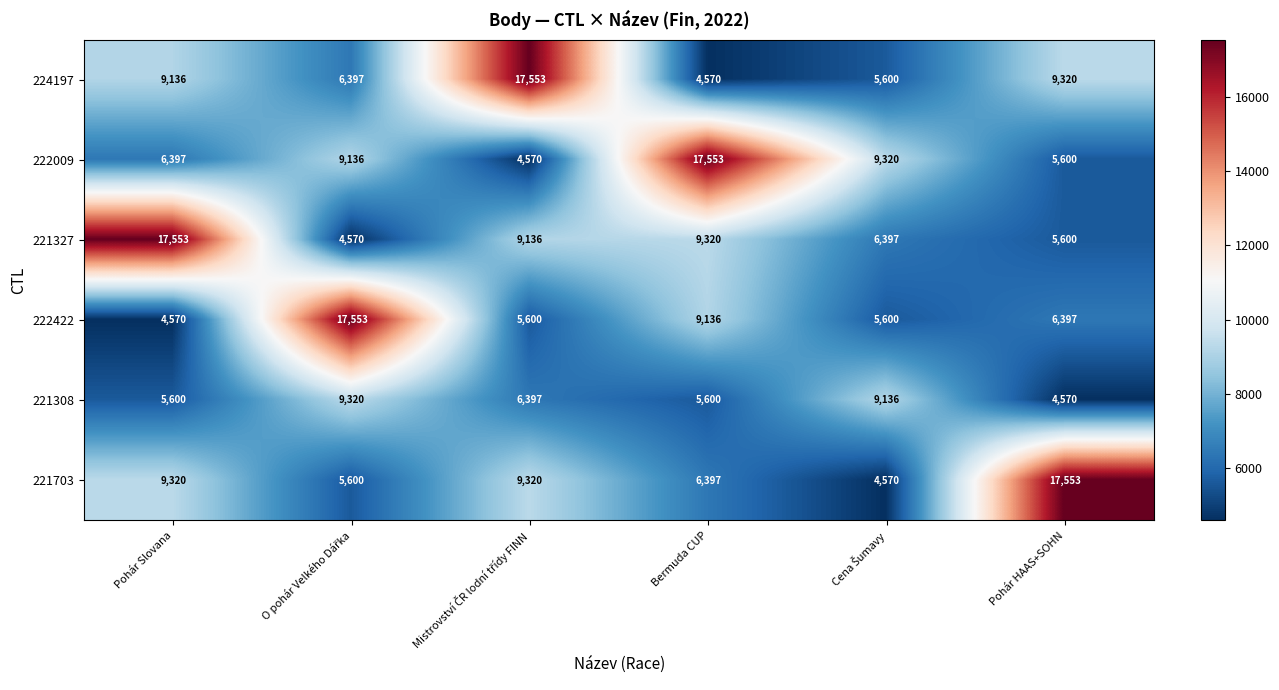

What is the difference between the maximum and minimum values in the 222422 series?

12983